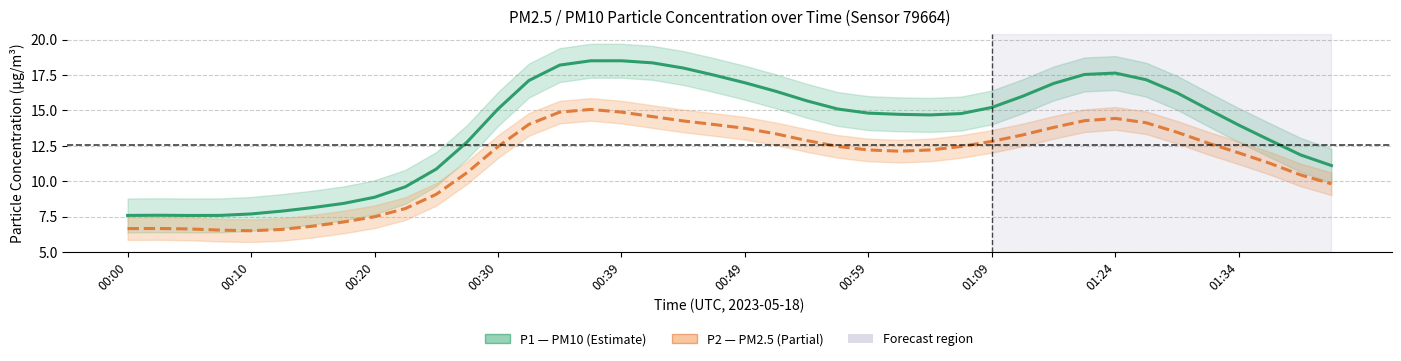

What is the value of the P1 (PM10) point at the 35th from the left?

16.2